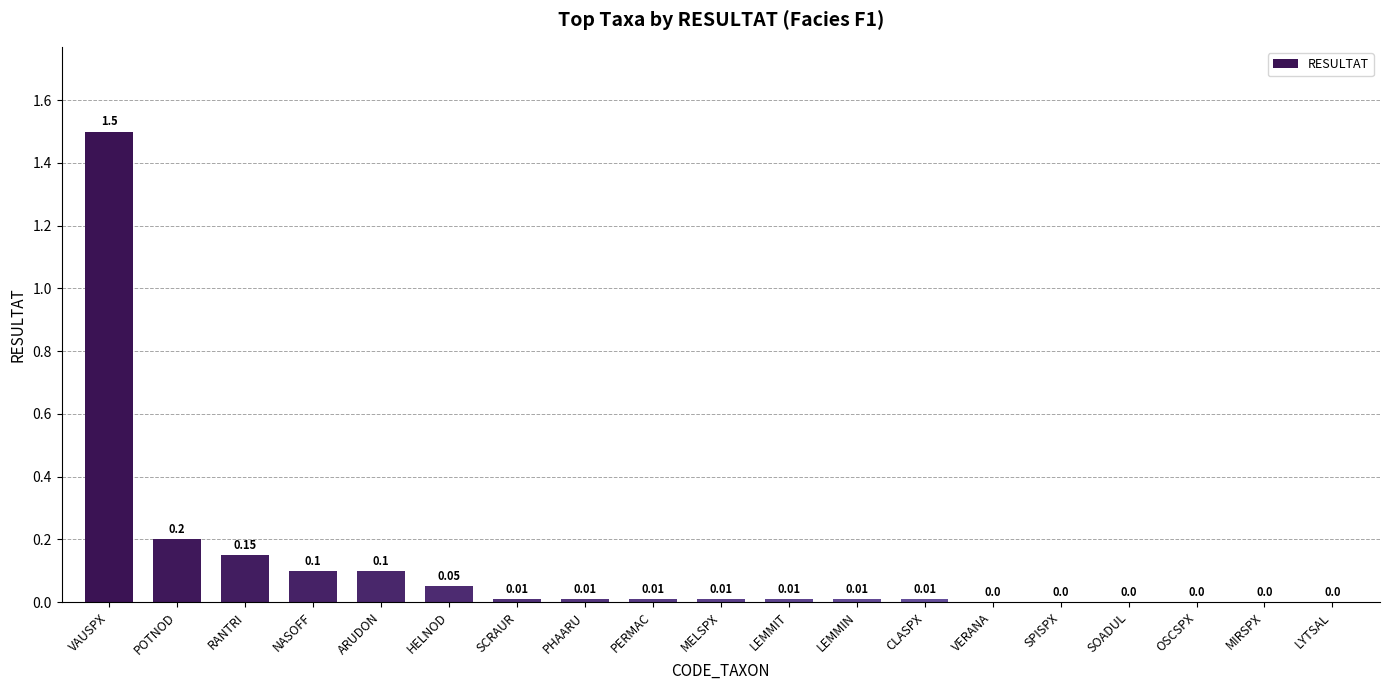

Count the number of values greater than 0.

13